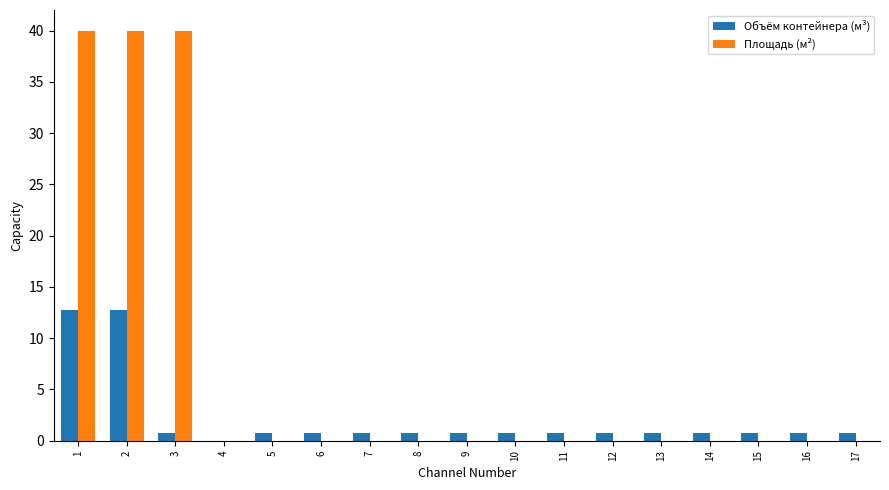

Between 2 and 16, which series saw the biggest shift?

Площадь (м²)